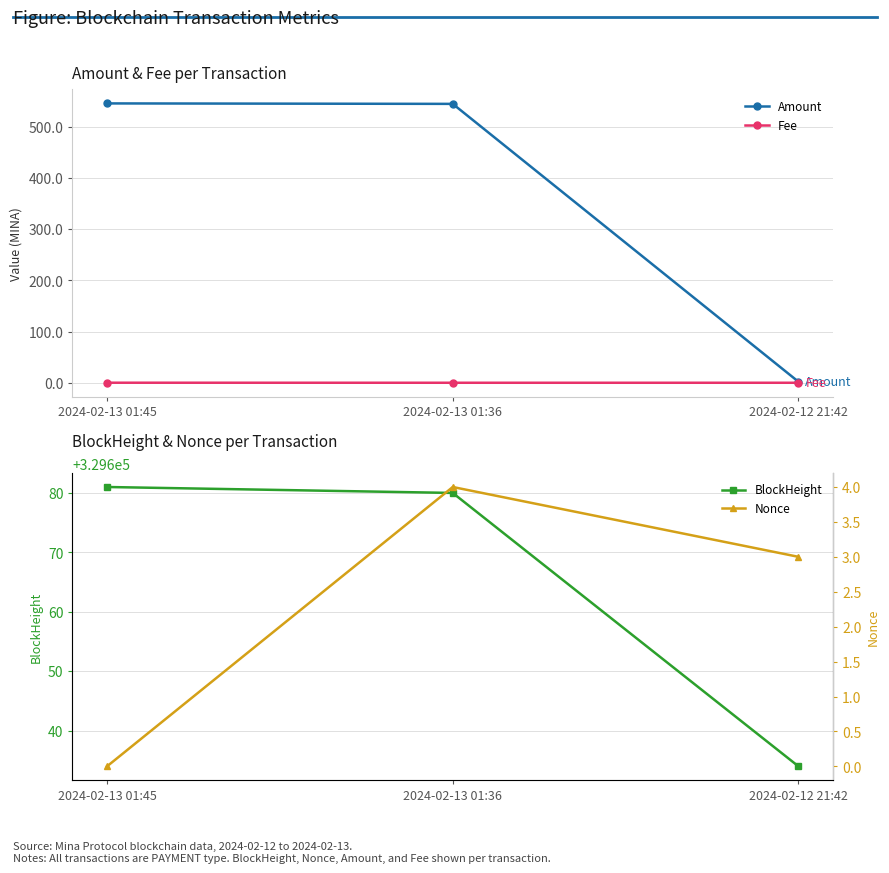

What value does the BlockHeight series have at 2024-02-12 21:42?

329634.0